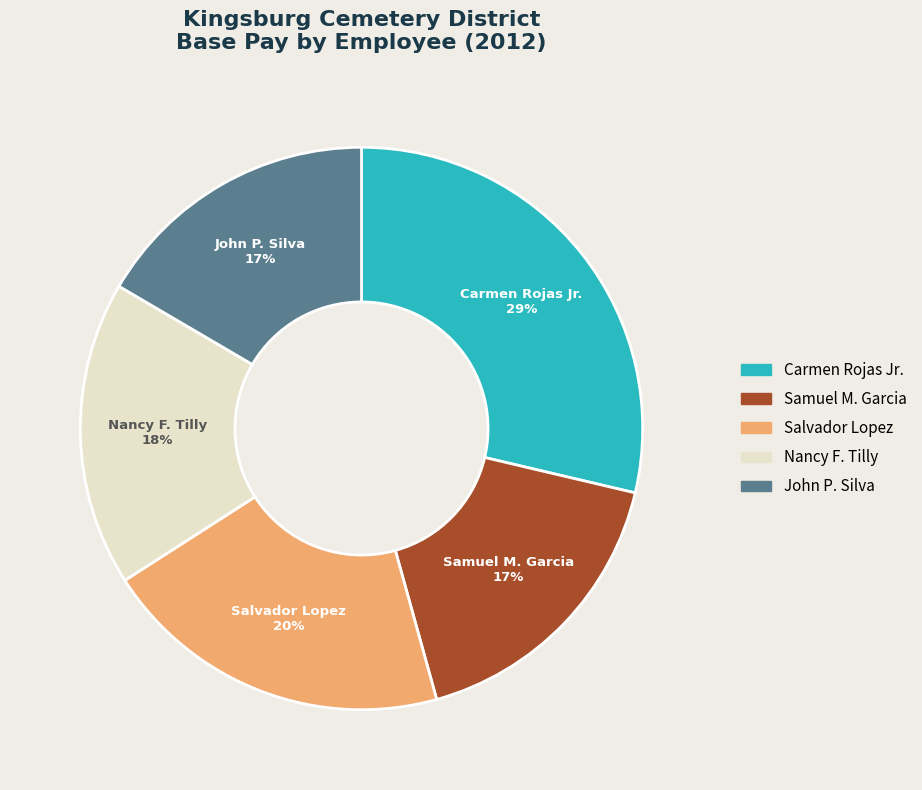

True or false: Salvador Lopez accounts for 20% of the total.

True